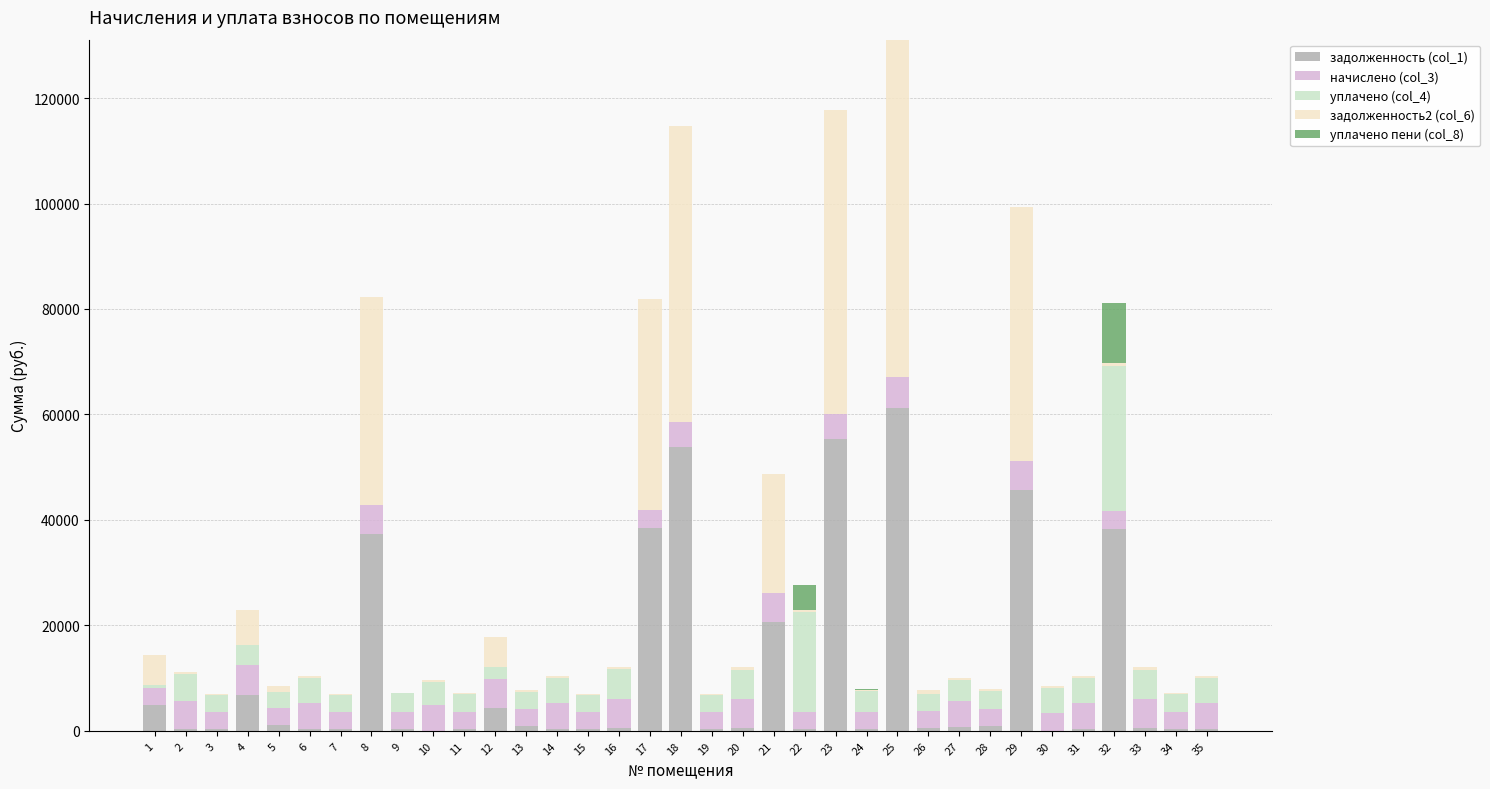

At which category is the sum across all series the highest?

25